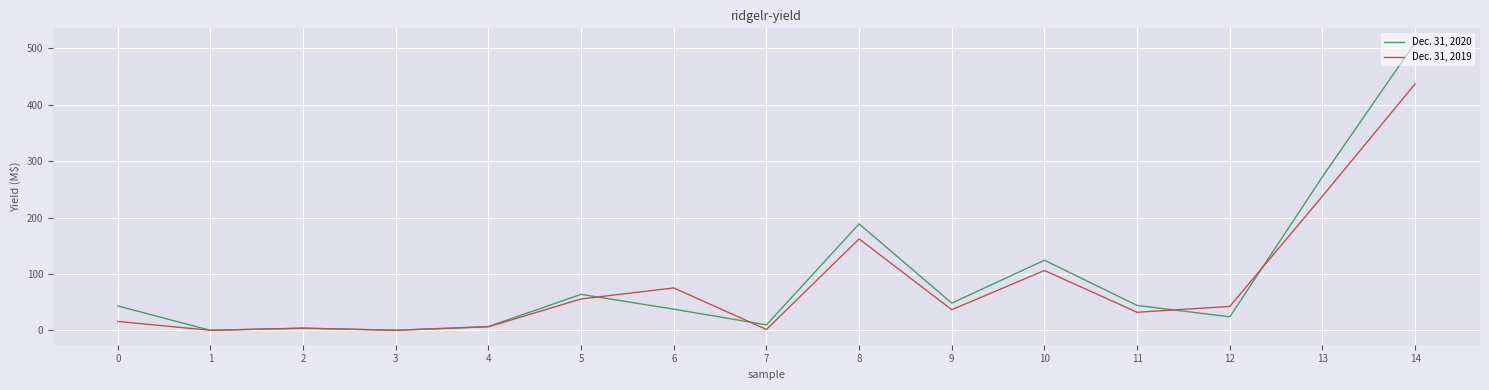

What is the difference between the maximum and second lowest values in the Dec. 31, 2019 series?

436.5